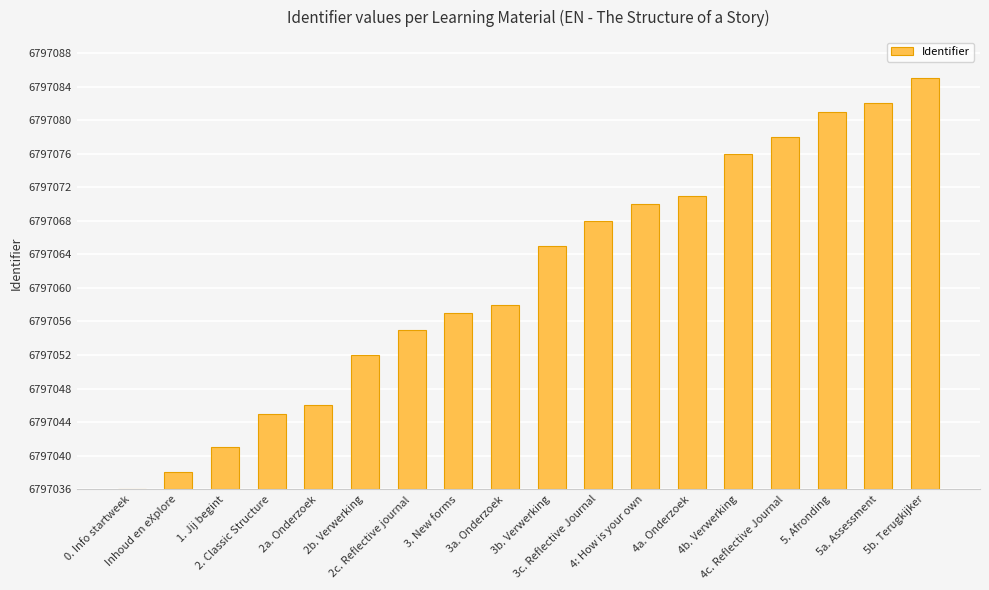

Are the bars horizontal?

No